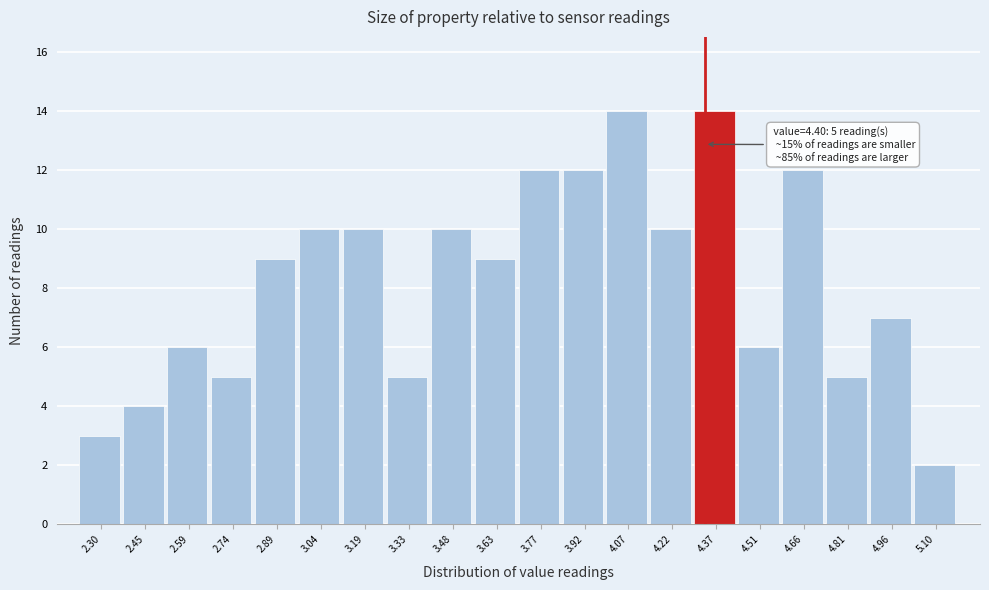

Reading right to left, transcribe all the data shown in this chart.

5.10=2	4.96=7	4.81=5	4.66=12	4.51=6	4.37=14	4.22=10	4.07=14	3.92=12	3.77=12	3.63=9	3.48=10	3.33=5	3.19=10	3.04=10	2.89=9	2.74=5	2.59=6	2.45=4	2.30=3